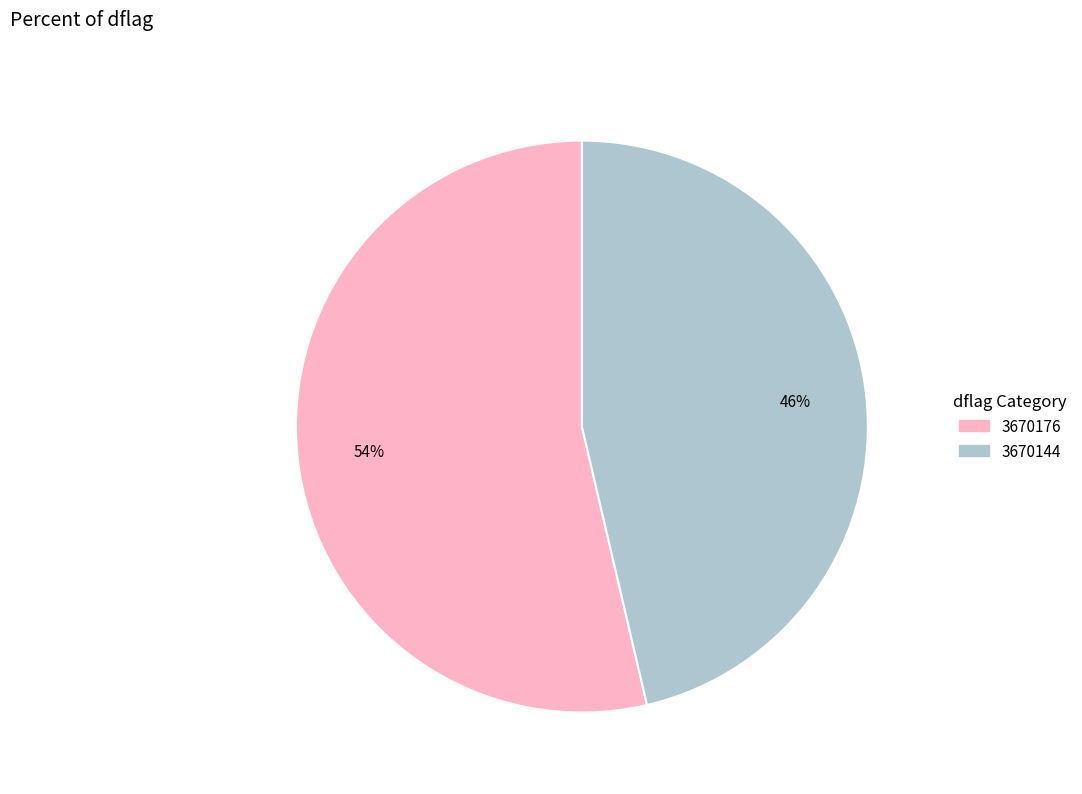

Is there any slice that represents more than half of the pie?

Yes